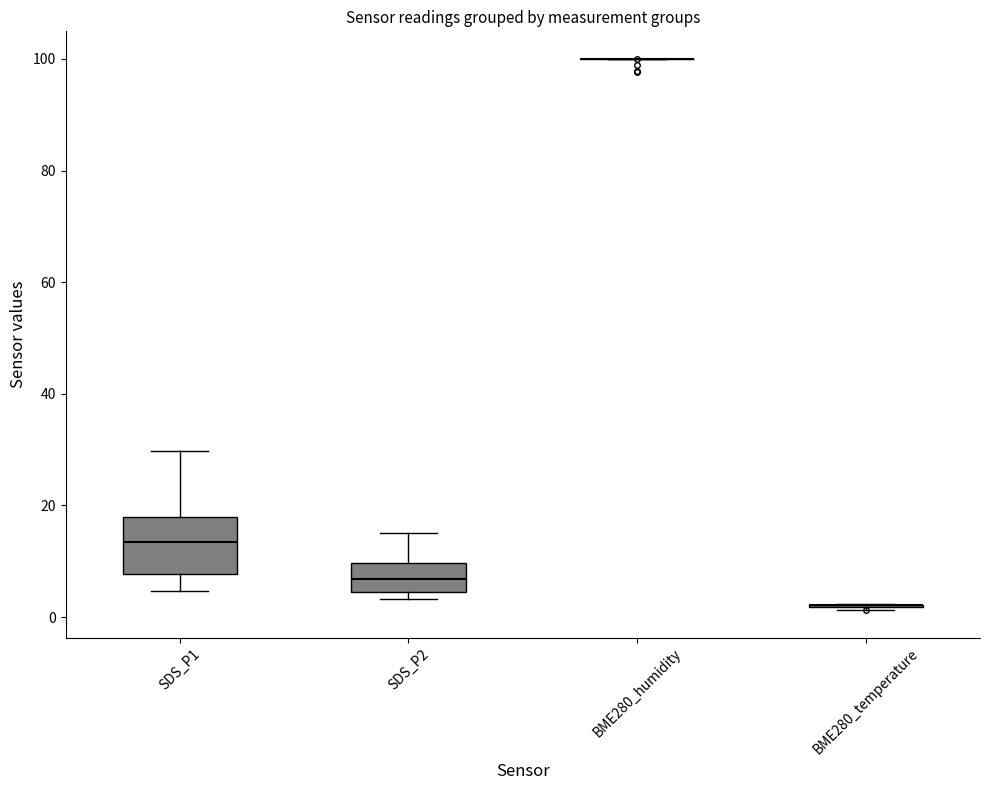

Reading left to right, read every box against the y-axis: the position of its median line, the range the box covers, and the ends of its whiskers. The values are not printed on the chart, so give them approximately, as read against the axis.

SDS_P1: median 14, box 8 to 18, whiskers 4 to 30
SDS_P2: median 6, box 4 to 10, whiskers 4 (just below the box's lower edge) to 16
BME280_humidity: box collapsed to a line at 100, whiskers 100 to 100
BME280_temperature: box collapsed to a line at 2, whiskers 2 to 2